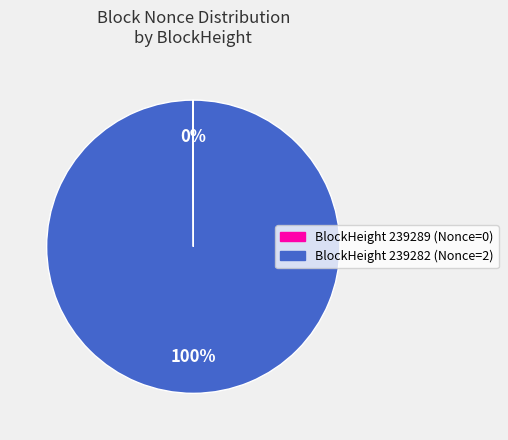

Is there a majority slice in this chart?

Yes